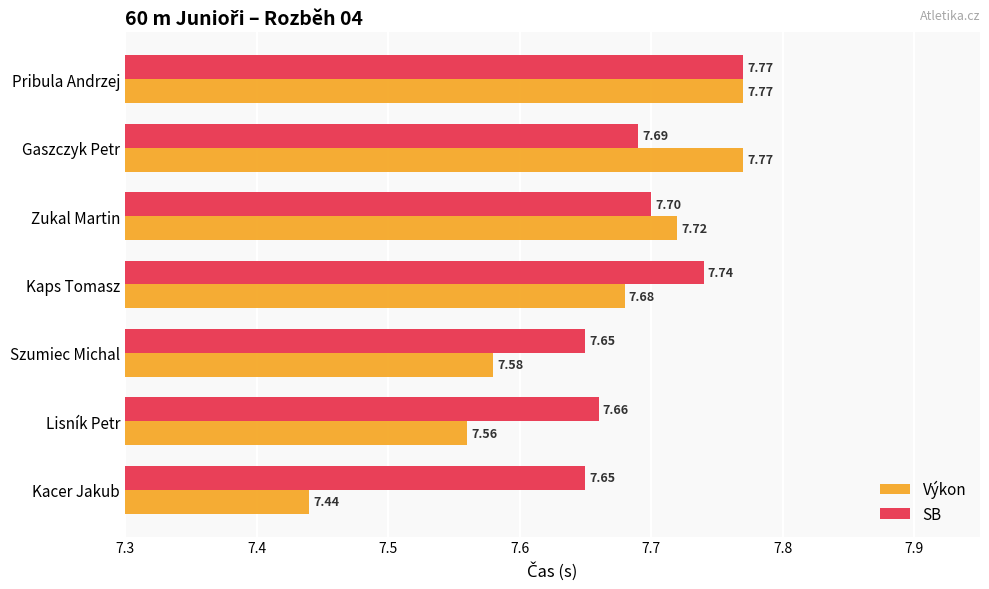

Which category has the lowest value across all series?

Kacer Jakub